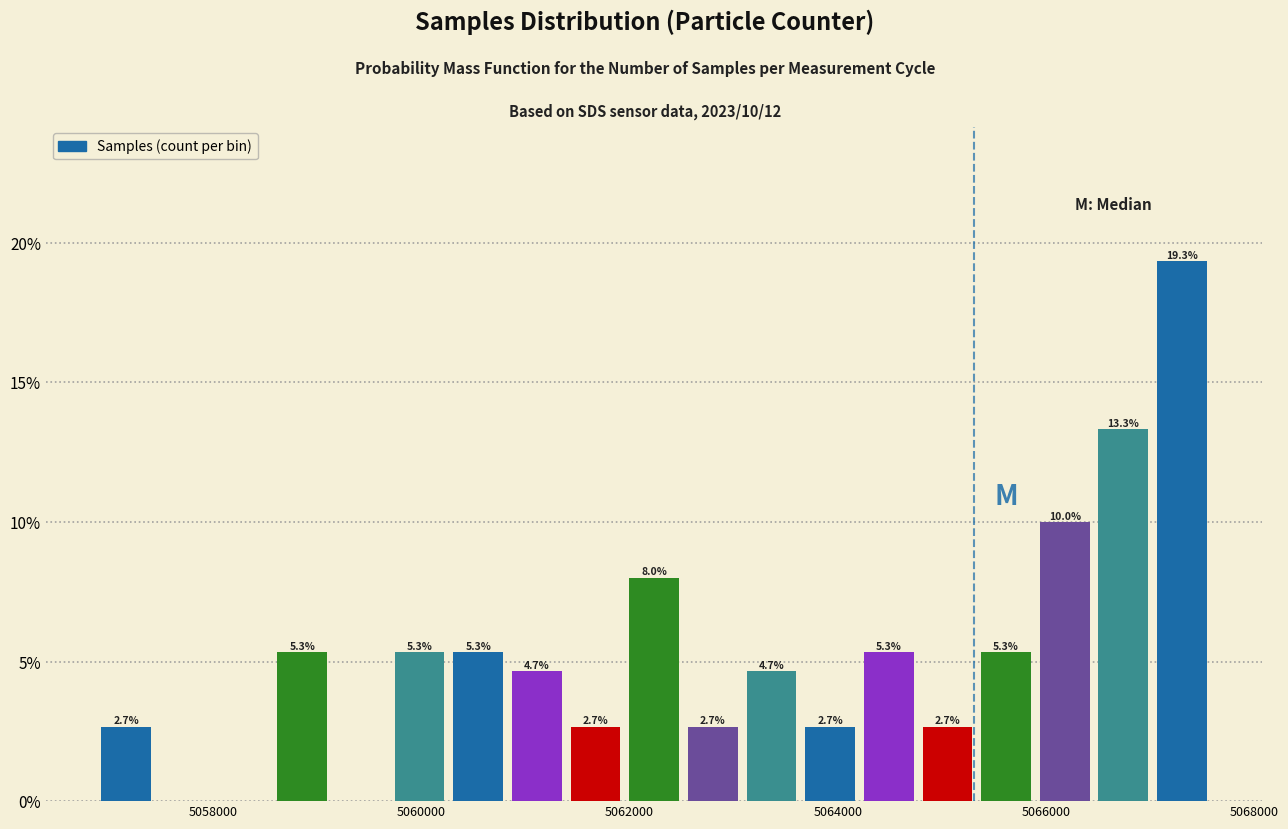

Read against the x-axis, roughly where is the centre of the tallest bar?

5067400